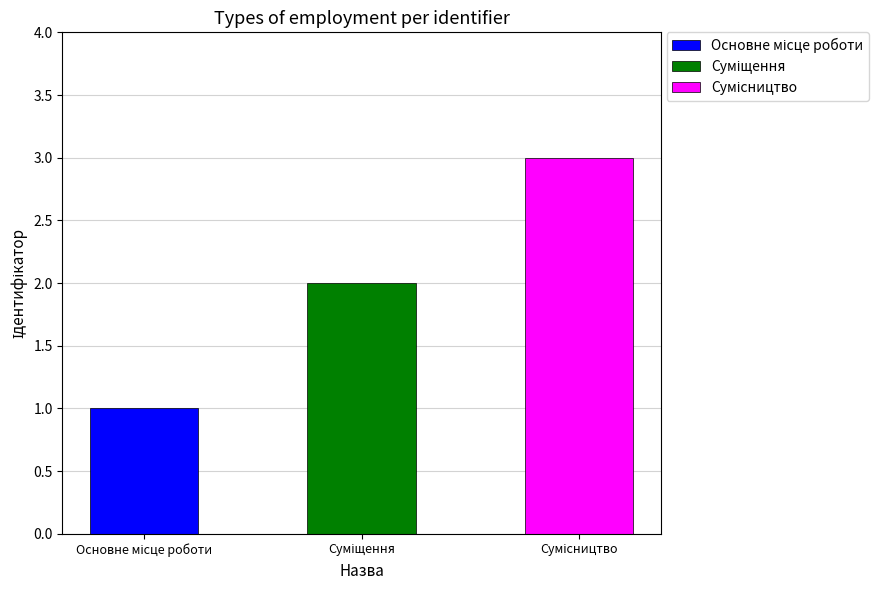

The value at Суміщення is 2. True or false?

True